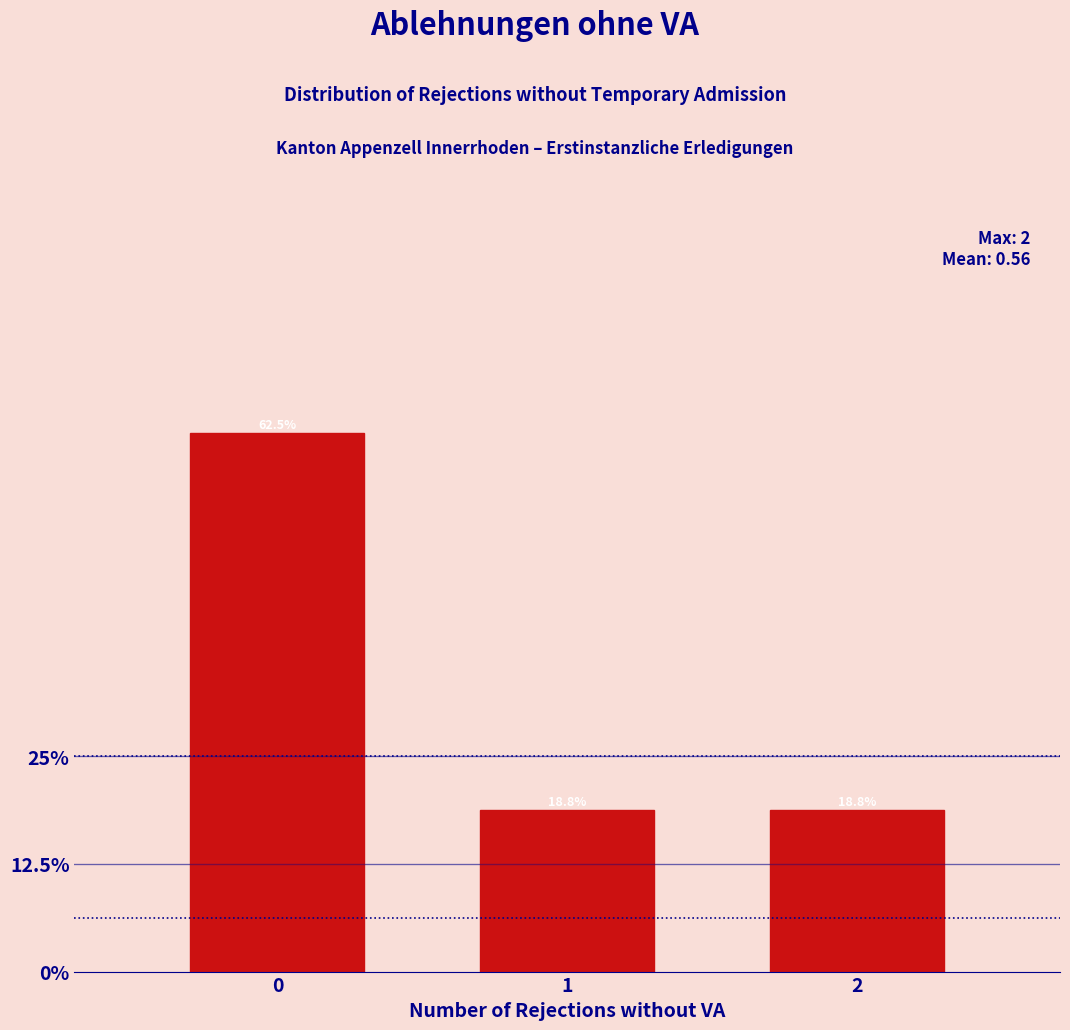

Reading left to right, list all the values displayed in this chart.

62.5	18.8	18.8